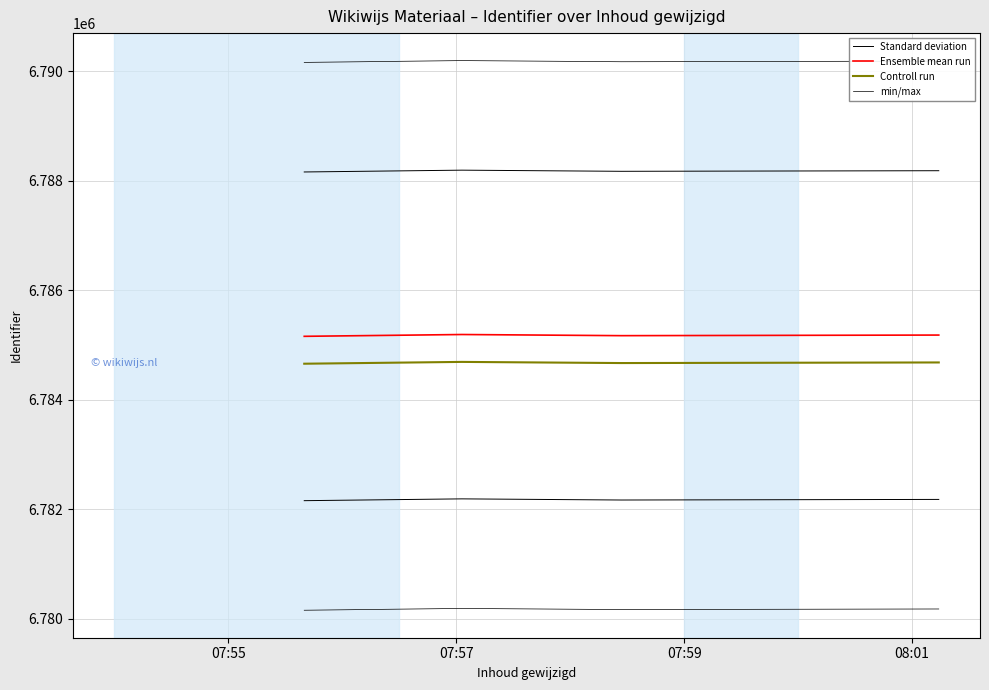

True or false: min/max and Standard deviation intersect in this chart.

False